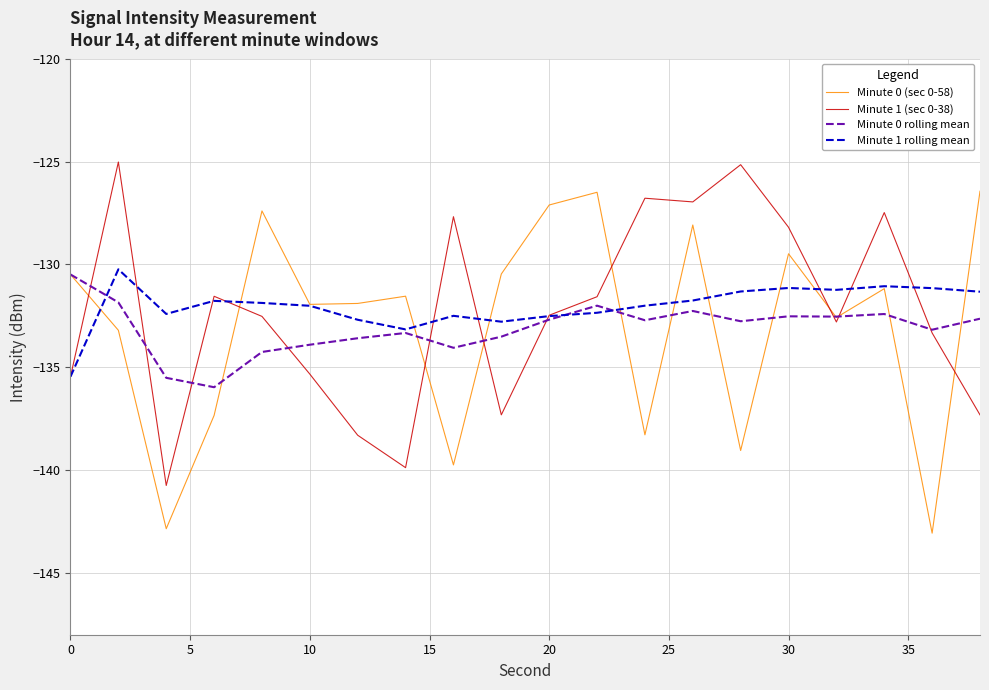

What is the minimum value for Minute 0 rolling mean?

-136.0